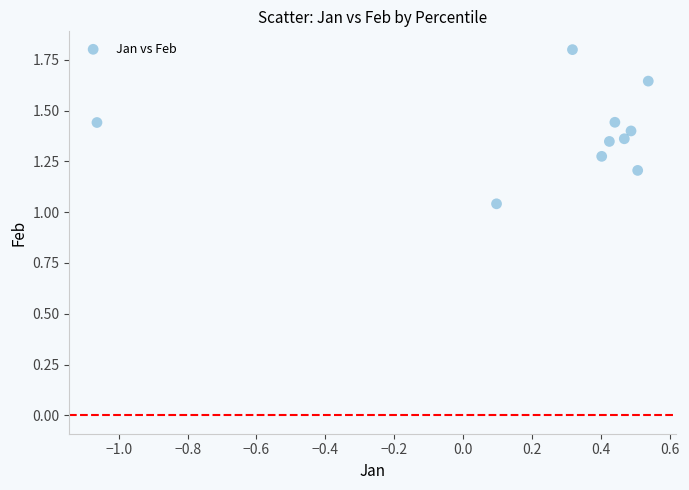

What is the average X value?

0.3